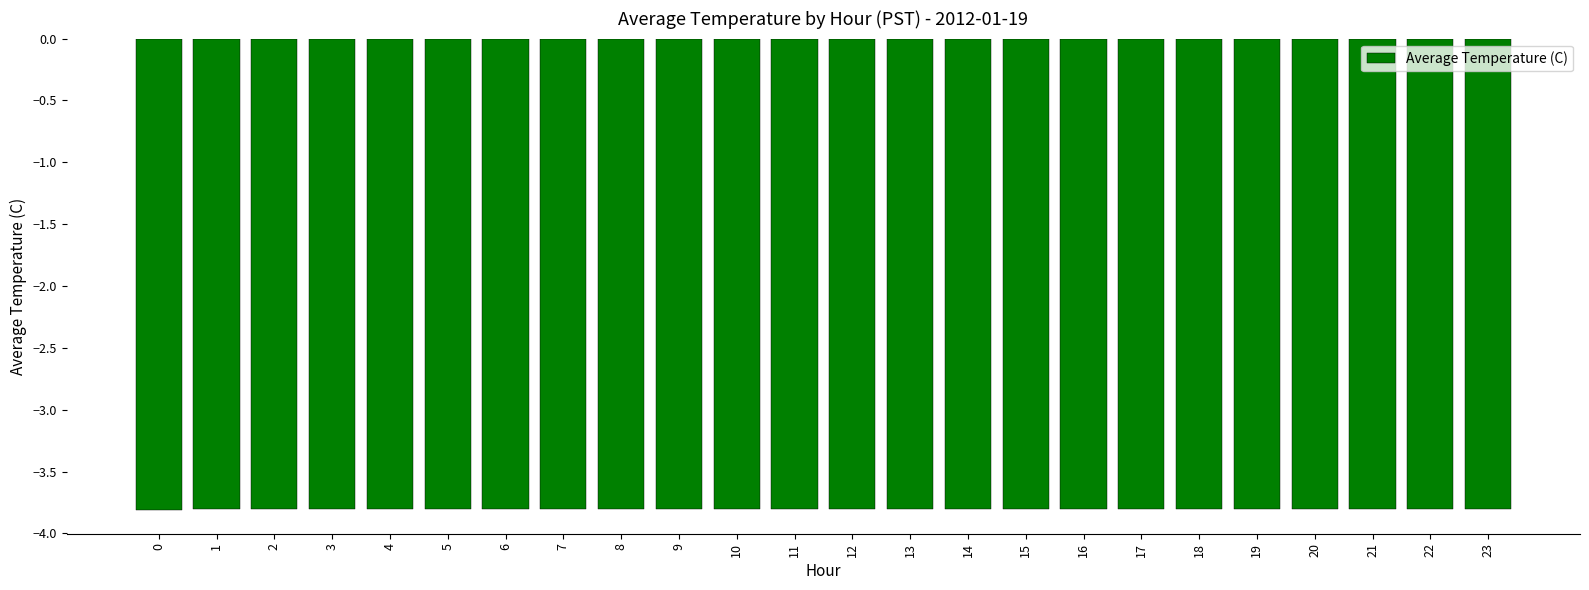

What is the value of the 6th bar from the left?

-3.8